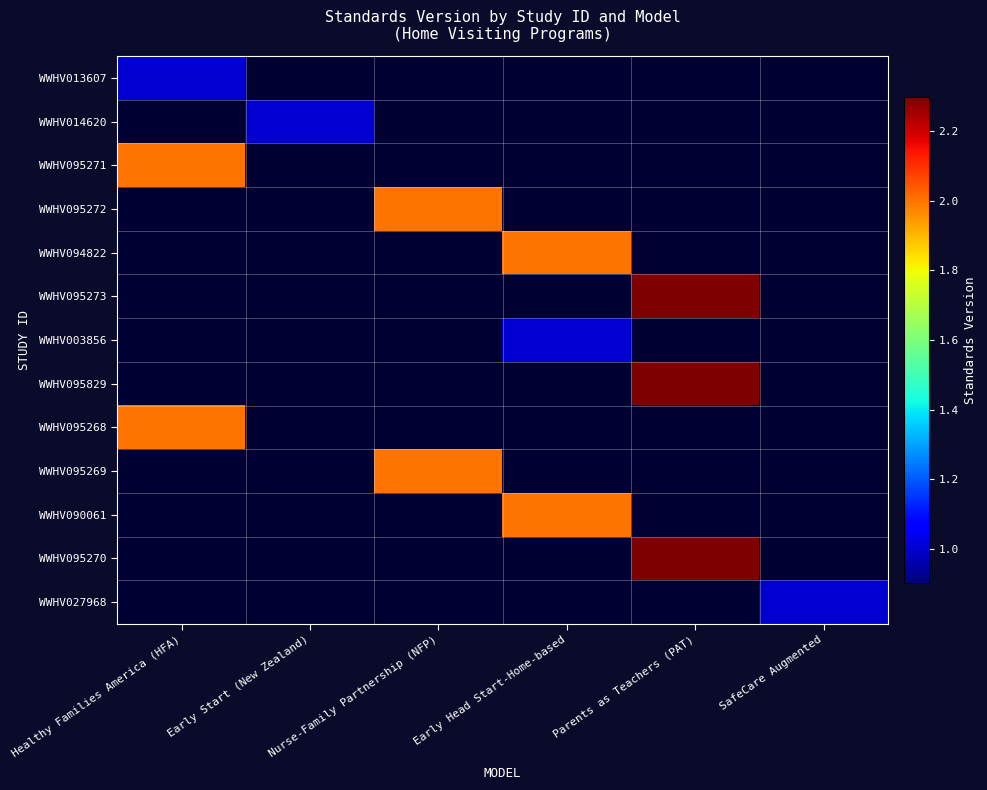

Reading left to right, what are all the values shown in this chart?

WWHV013607: Healthy Families America (HFA)=1.0	Early Start (New Zealand)=0.0	Nurse-Family Partnership (NFP)=0.0	Early Head Start-Home-based=0.0	Parents as Teachers (PAT)=0.0	SafeCare Augmented=0.0
WWHV014620: Healthy Families America (HFA)=0.0	Early Start (New Zealand)=1.0	Nurse-Family Partnership (NFP)=0.0	Early Head Start-Home-based=0.0	Parents as Teachers (PAT)=0.0	SafeCare Augmented=0.0
WWHV095271: Healthy Families America (HFA)=2.0	Early Start (New Zealand)=0.0	Nurse-Family Partnership (NFP)=0.0	Early Head Start-Home-based=0.0	Parents as Teachers (PAT)=0.0	SafeCare Augmented=0.0
WWHV095272: Healthy Families America (HFA)=0.0	Early Start (New Zealand)=0.0	Nurse-Family Partnership (NFP)=2.0	Early Head Start-Home-based=0.0	Parents as Teachers (PAT)=0.0	SafeCare Augmented=0.0
WWHV094822: Healthy Families America (HFA)=0.0	Early Start (New Zealand)=0.0	Nurse-Family Partnership (NFP)=0.0	Early Head Start-Home-based=2.0	Parents as Teachers (PAT)=0.0	SafeCare Augmented=0.0
WWHV095273: Healthy Families America (HFA)=0.0	Early Start (New Zealand)=0.0	Nurse-Family Partnership (NFP)=0.0	Early Head Start-Home-based=0.0	Parents as Teachers (PAT)=2.3	SafeCare Augmented=0.0
WWHV003856: Healthy Families America (HFA)=0.0	Early Start (New Zealand)=0.0	Nurse-Family Partnership (NFP)=0.0	Early Head Start-Home-based=1.0	Parents as Teachers (PAT)=0.0	SafeCare Augmented=0.0
WWHV095829: Healthy Families America (HFA)=0.0	Early Start (New Zealand)=0.0	Nurse-Family Partnership (NFP)=0.0	Early Head Start-Home-based=0.0	Parents as Teachers (PAT)=2.3	SafeCare Augmented=0.0
WWHV095268: Healthy Families America (HFA)=2.0	Early Start (New Zealand)=0.0	Nurse-Family Partnership (NFP)=0.0	Early Head Start-Home-based=0.0	Parents as Teachers (PAT)=0.0	SafeCare Augmented=0.0
WWHV095269: Healthy Families America (HFA)=0.0	Early Start (New Zealand)=0.0	Nurse-Family Partnership (NFP)=2.0	Early Head Start-Home-based=0.0	Parents as Teachers (PAT)=0.0	SafeCare Augmented=0.0
WWHV090061: Healthy Families America (HFA)=0.0	Early Start (New Zealand)=0.0	Nurse-Family Partnership (NFP)=0.0	Early Head Start-Home-based=2.0	Parents as Teachers (PAT)=0.0	SafeCare Augmented=0.0
WWHV095270: Healthy Families America (HFA)=0.0	Early Start (New Zealand)=0.0	Nurse-Family Partnership (NFP)=0.0	Early Head Start-Home-based=0.0	Parents as Teachers (PAT)=2.3	SafeCare Augmented=0.0
WWHV027968: Healthy Families America (HFA)=0.0	Early Start (New Zealand)=0.0	Nurse-Family Partnership (NFP)=0.0	Early Head Start-Home-based=0.0	Parents as Teachers (PAT)=0.0	SafeCare Augmented=1.0